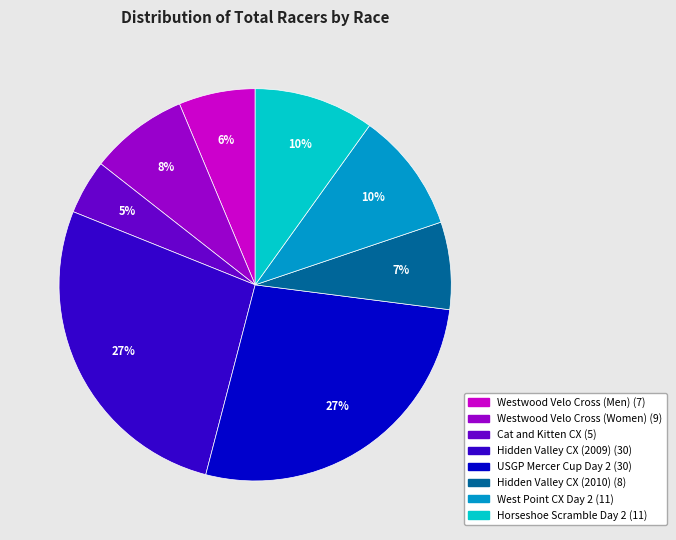

To the nearest percent, what is the average slice percentage?

12%